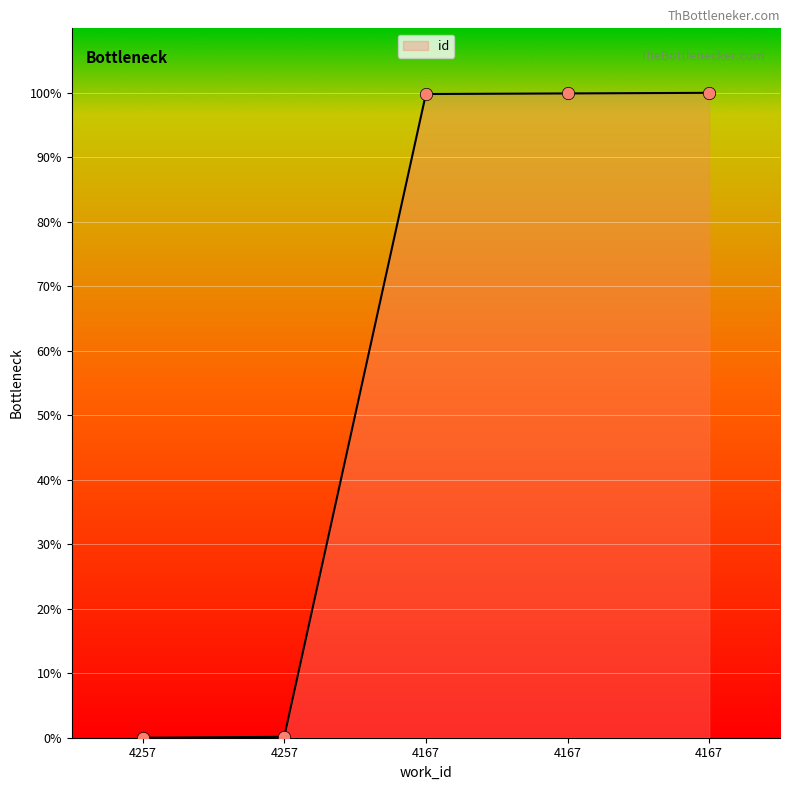

What is the change in value from 4167 to 4167?

+0.2